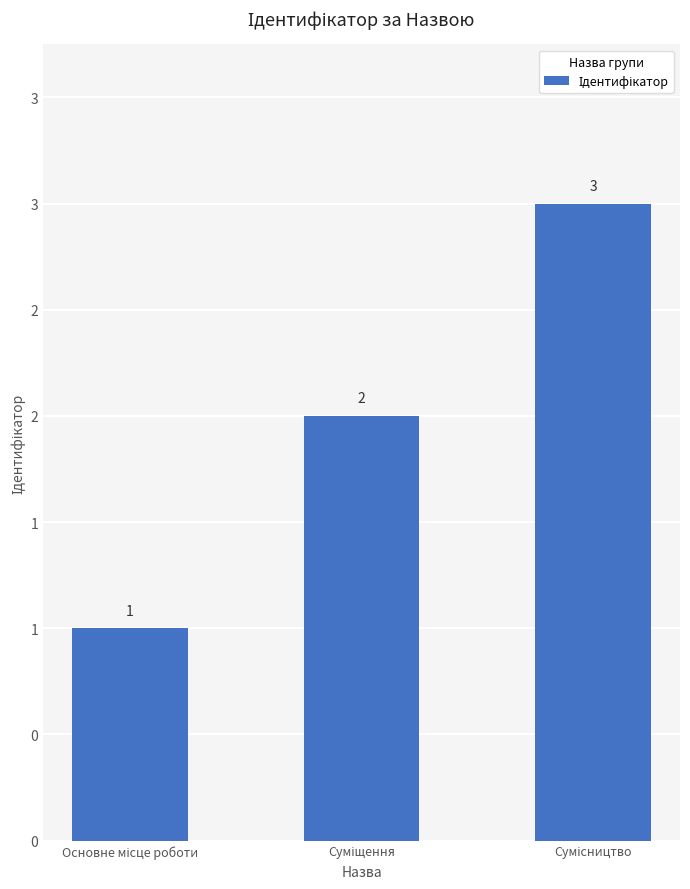

Reading left to right, transcribe all the data shown in this chart.

Основне місце роботи=1	Суміщення=2	Сумісництво=3